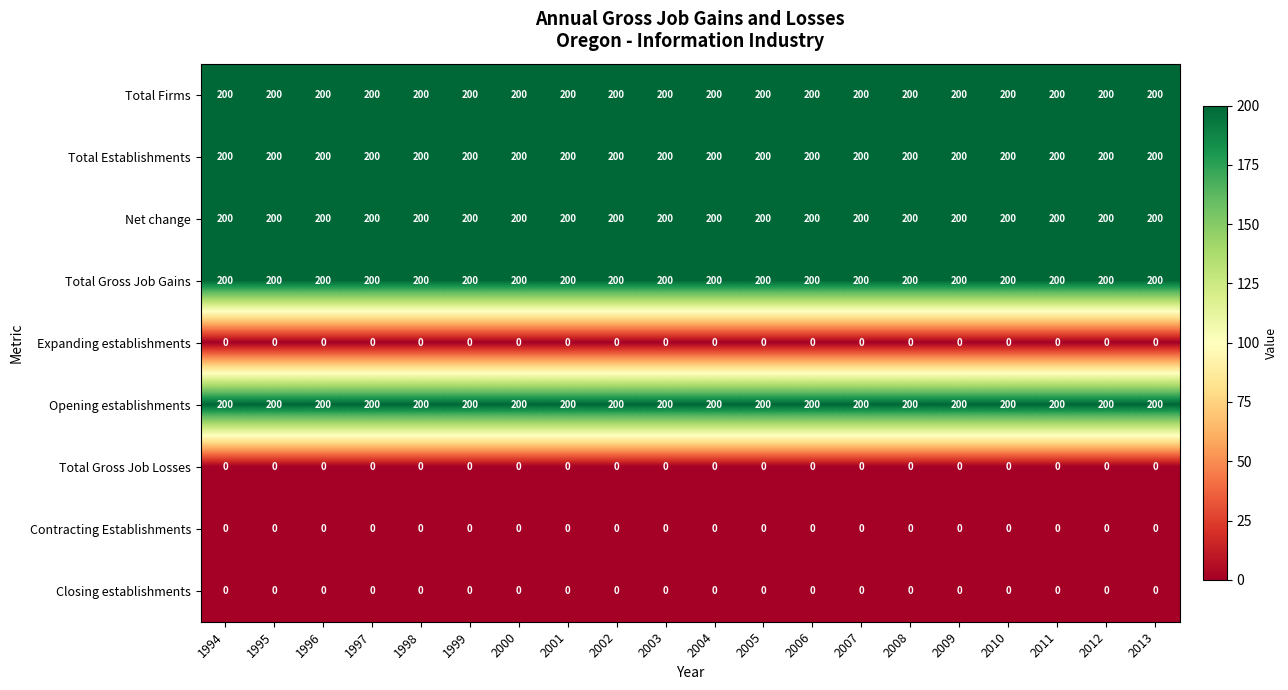

At how many categories does at least one series exceed 53?

20